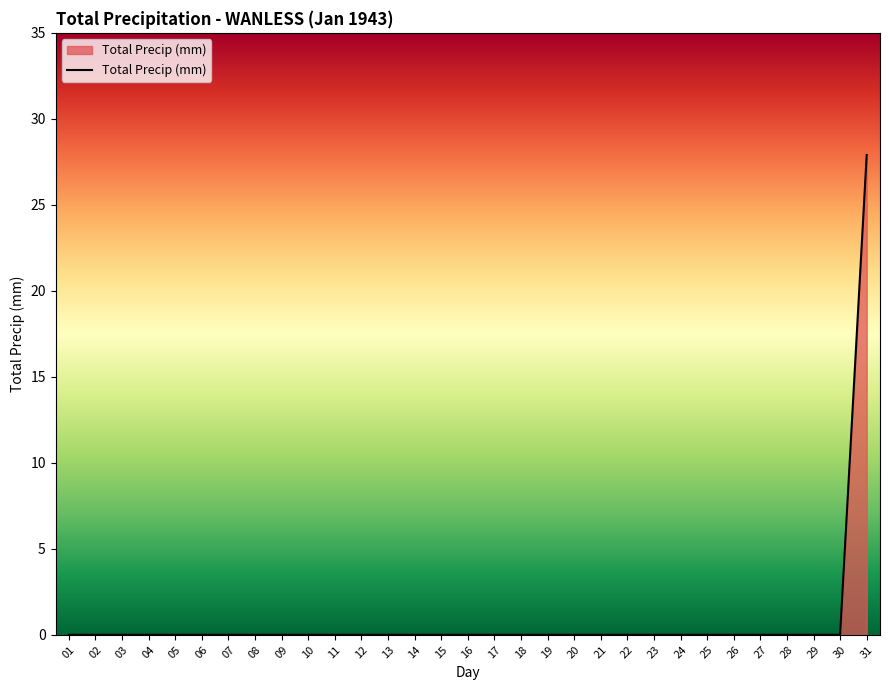

The chart shows a value of 47.8 at 31. True or false?

False